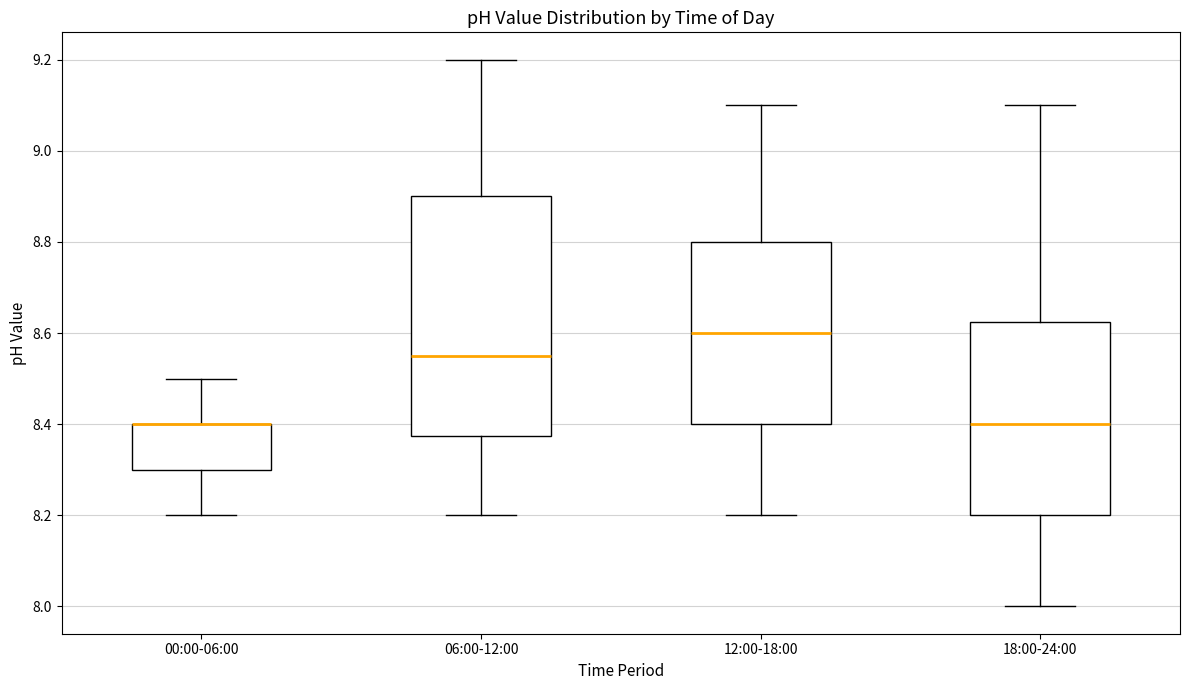

Reading left to right, transcribe this box plot: for each box, give where its median line is, the range the box spans, and where its two whiskers end, as read against the y-axis. The values are not printed on the chart, so give them approximately, as read against the axis.

00:00-06:00: median 8.40 (drawn on the box's upper edge), box 8.30 to 8.40, whiskers 8.20 to 8.50
06:00-12:00: median 8.56, box 8.38 to 8.90, whiskers 8.20 to 9.20
12:00-18:00: median 8.60, box 8.40 to 8.80, whiskers 8.20 to 9.10
18:00-24:00: median 8.40, box 8.20 to 8.62, whiskers 8.00 to 9.10